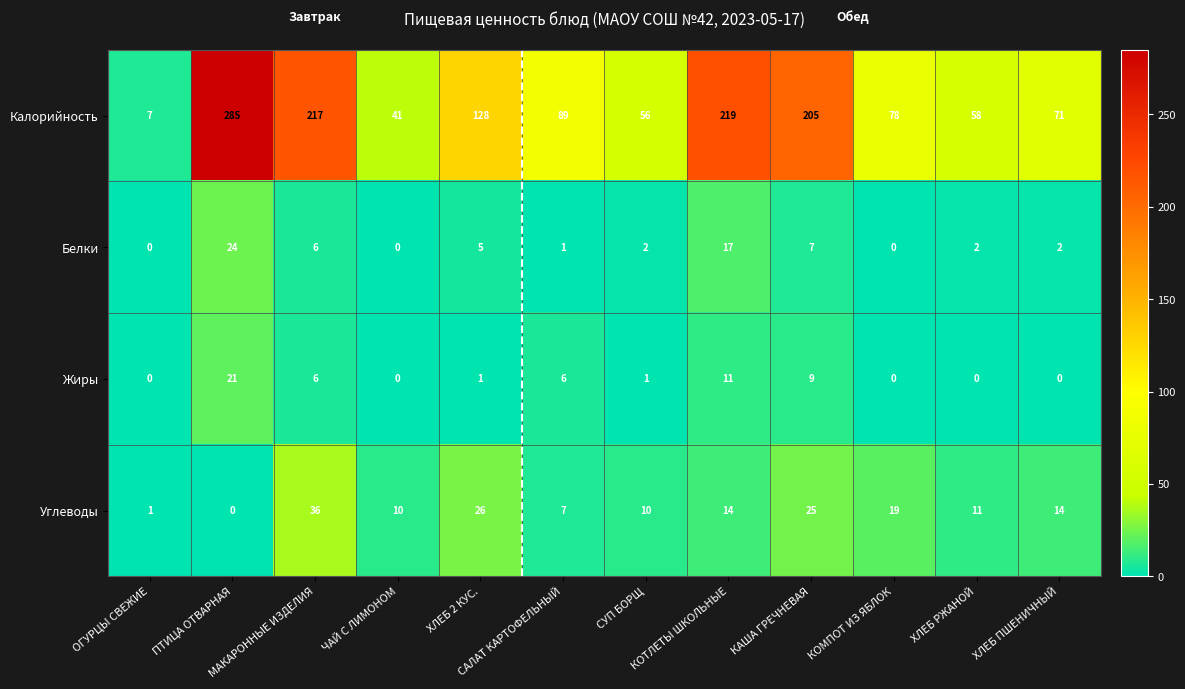

How many distinct data groups are displayed?

4